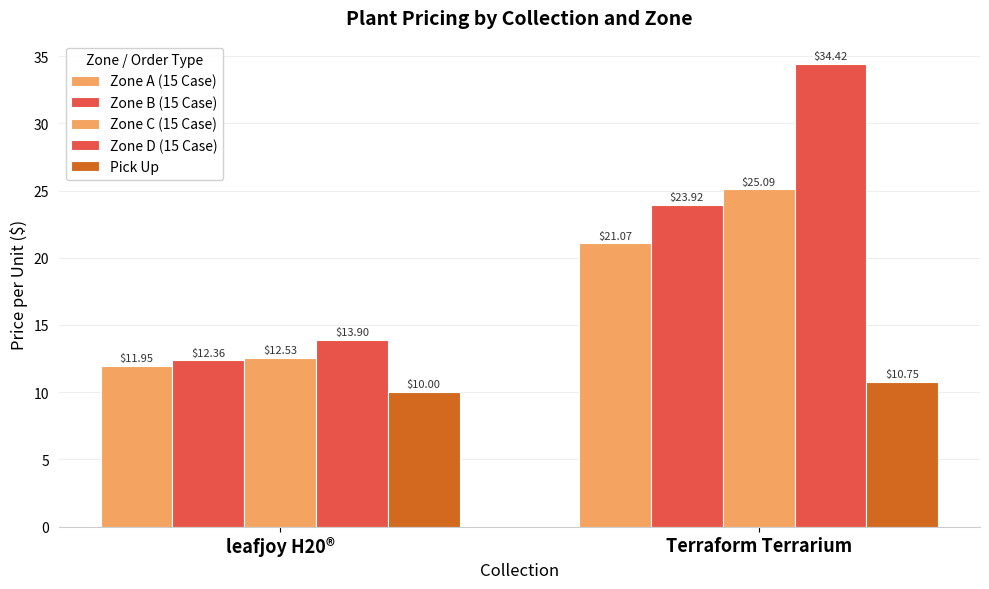

What is the value of the Zone D (15 Case) bar at the 1st from the left?

13.9